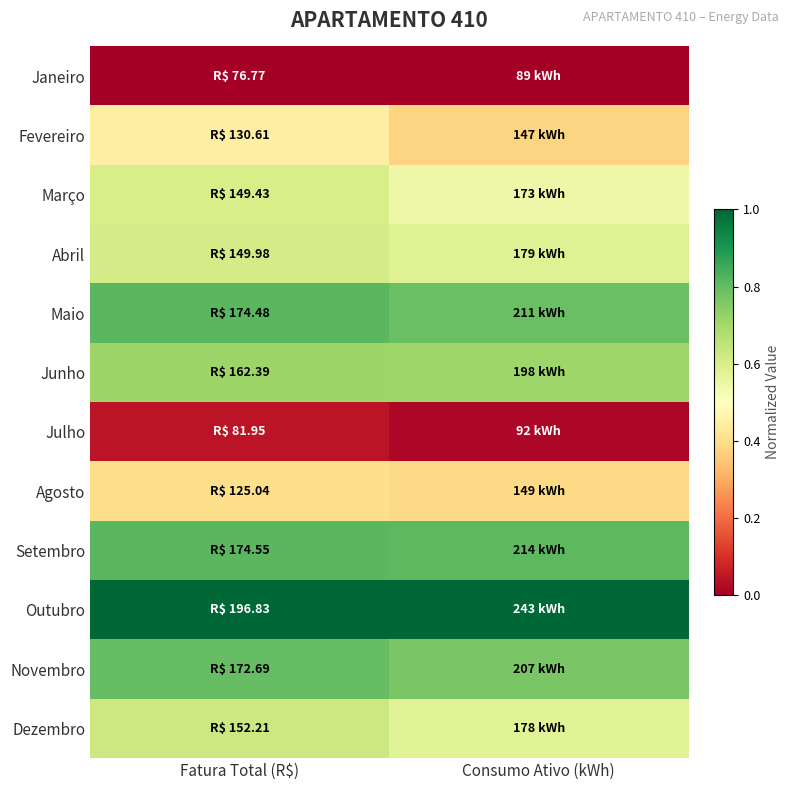

Which has a higher value, Consumo Ativo (kWh) or Fatura Total (R$)?

Consumo Ativo (kWh)